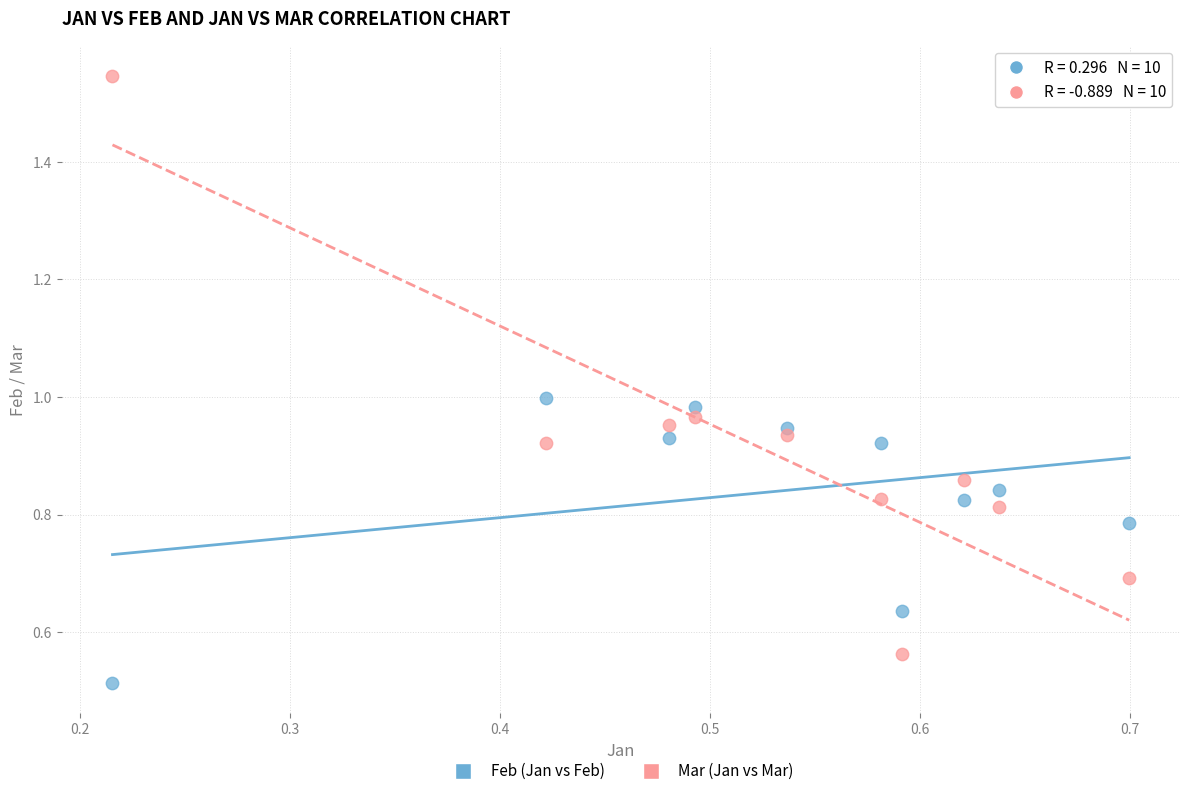

What are all the series names shown in the legend?

Feb (Jan vs Feb), Mar (Jan vs Mar)